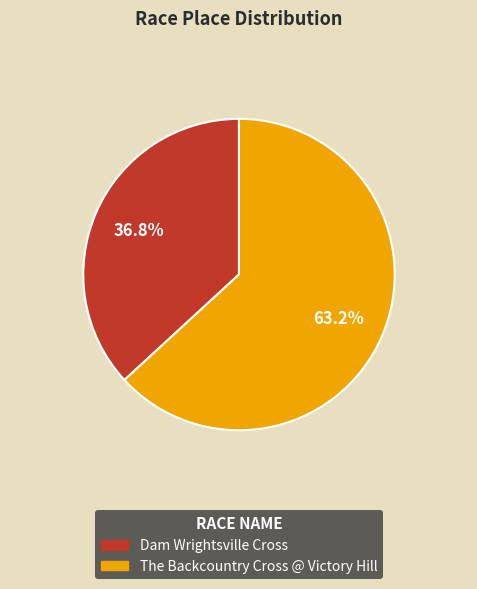

Between Dam Wrightsville Cross and The Backcountry Cross @ Victory Hill, which is larger?

The Backcountry Cross @ Victory Hill